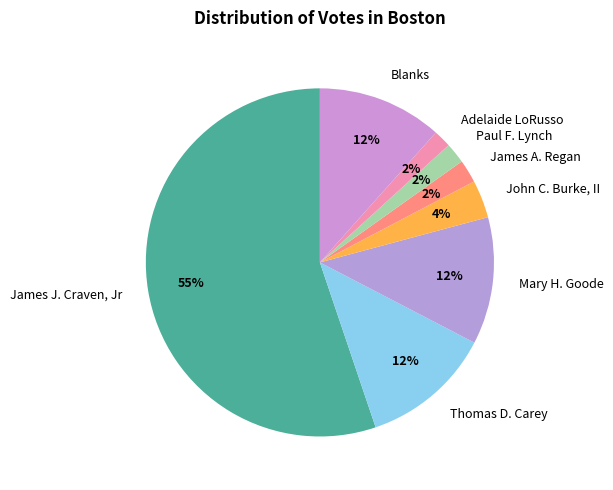

Does James J. Craven, Jr represent more than half of the total?

Yes